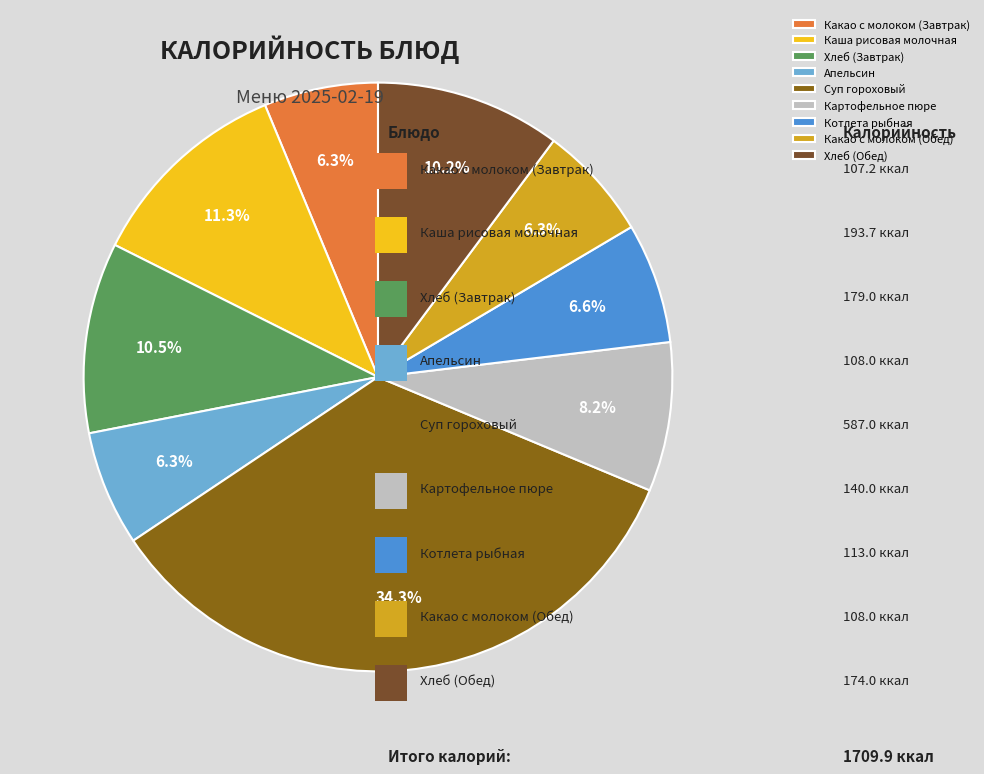

To the nearest percent, what percentage of the pie is Картофельное пюре?

8%